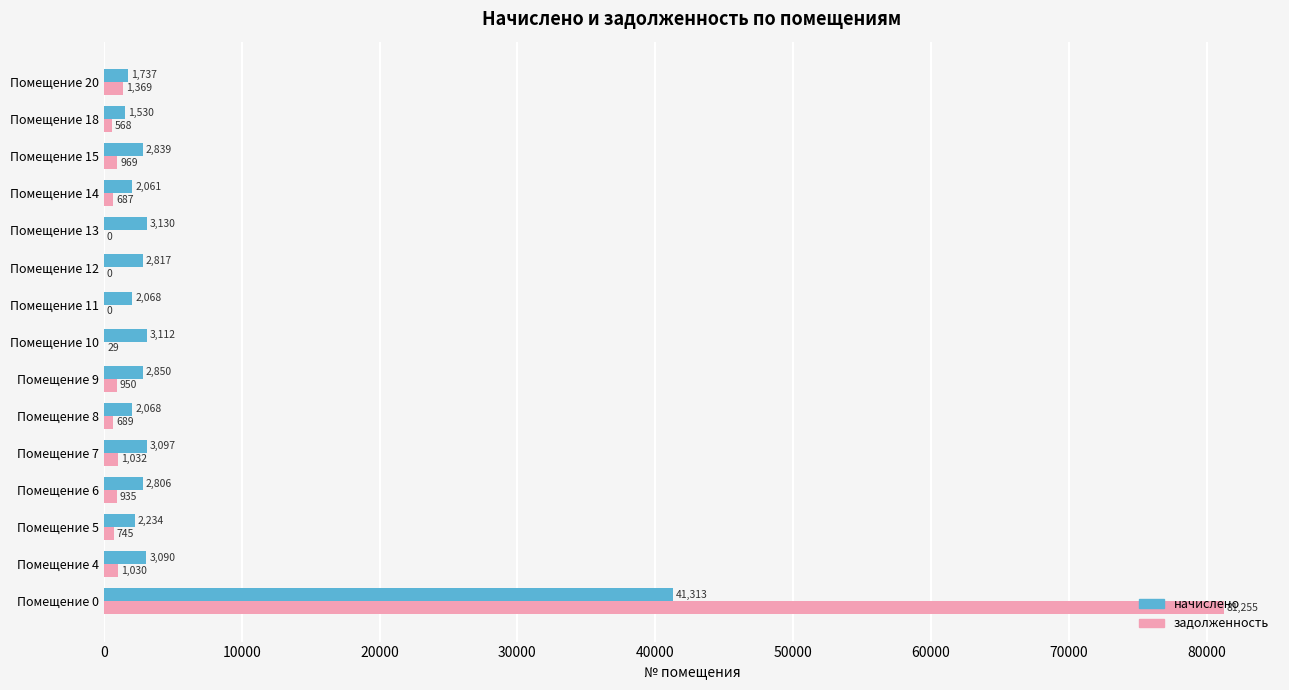

Which series has the largest total across all categories?

задолженность